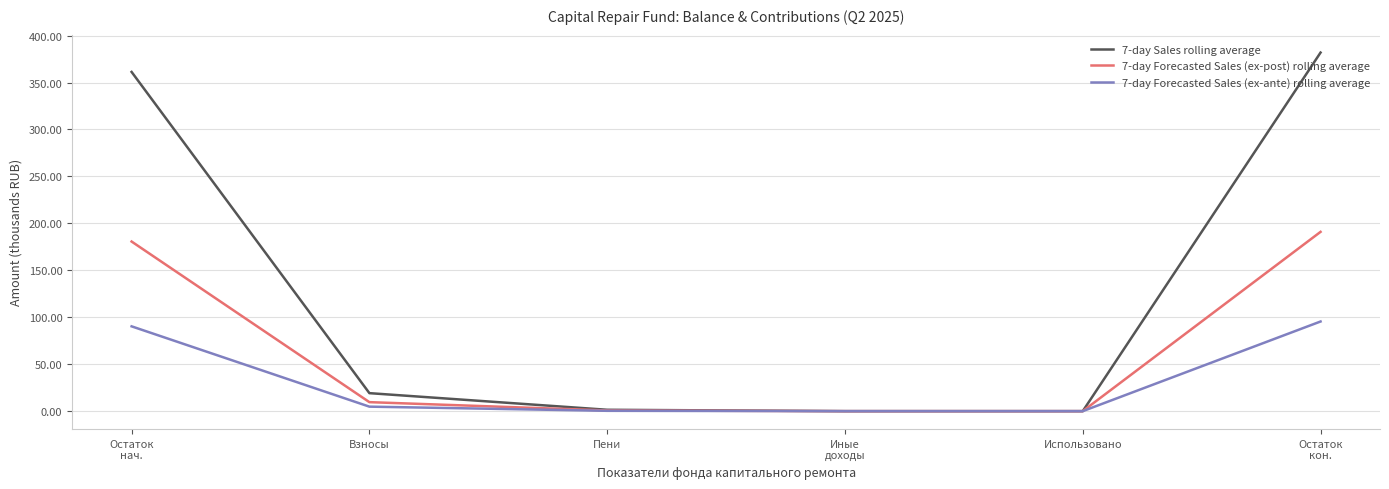

Which series has the largest total across all categories?

7-day Sales rolling average